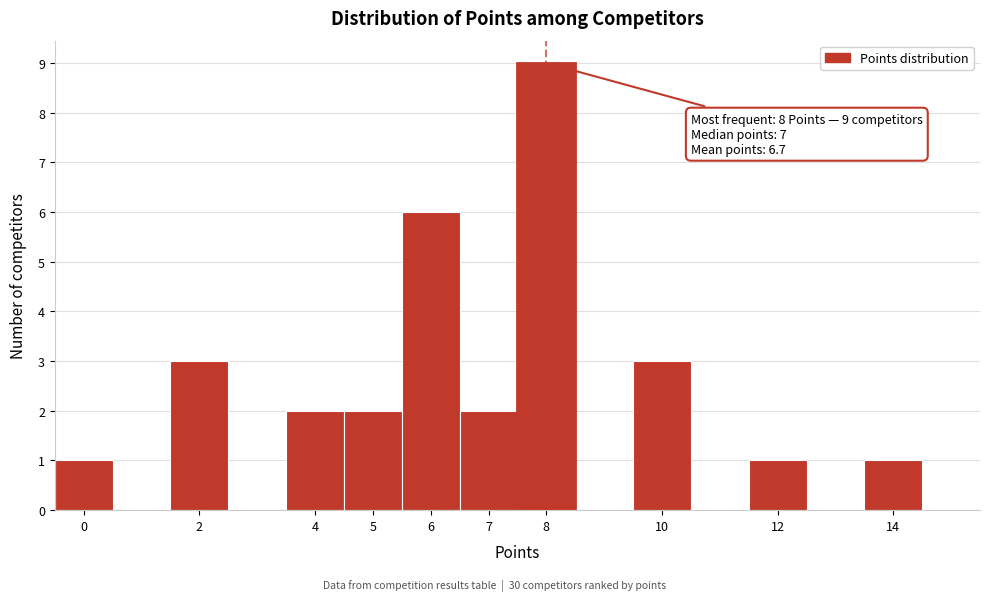

Which range on the x-axis has the tallest bar?

7.5 to 8.5